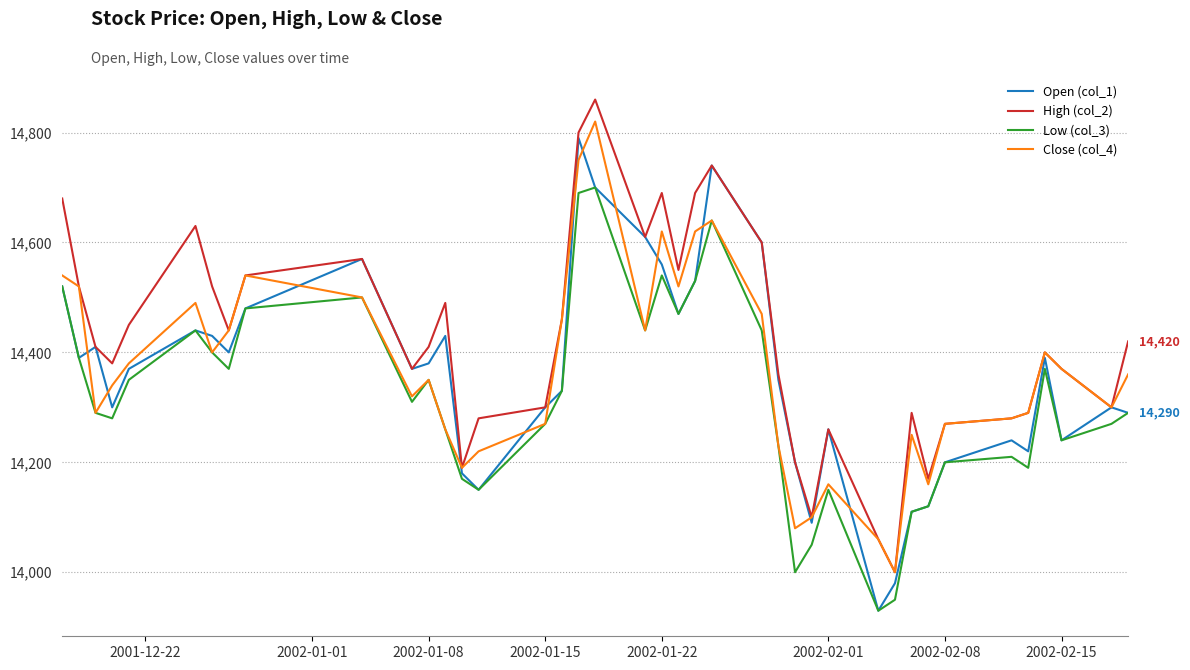

Does the chart have visible grid lines?

Yes